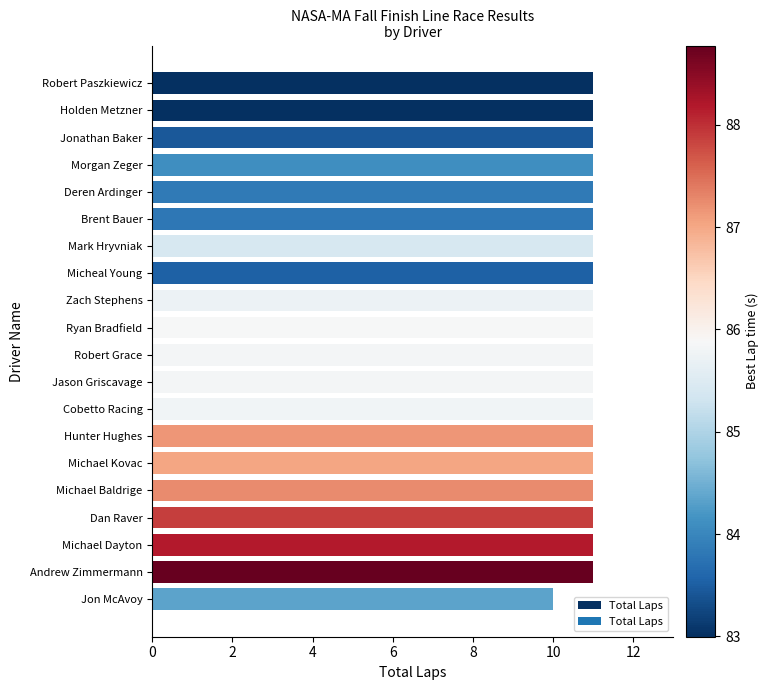

What is the maximum value shown in the chart?

11